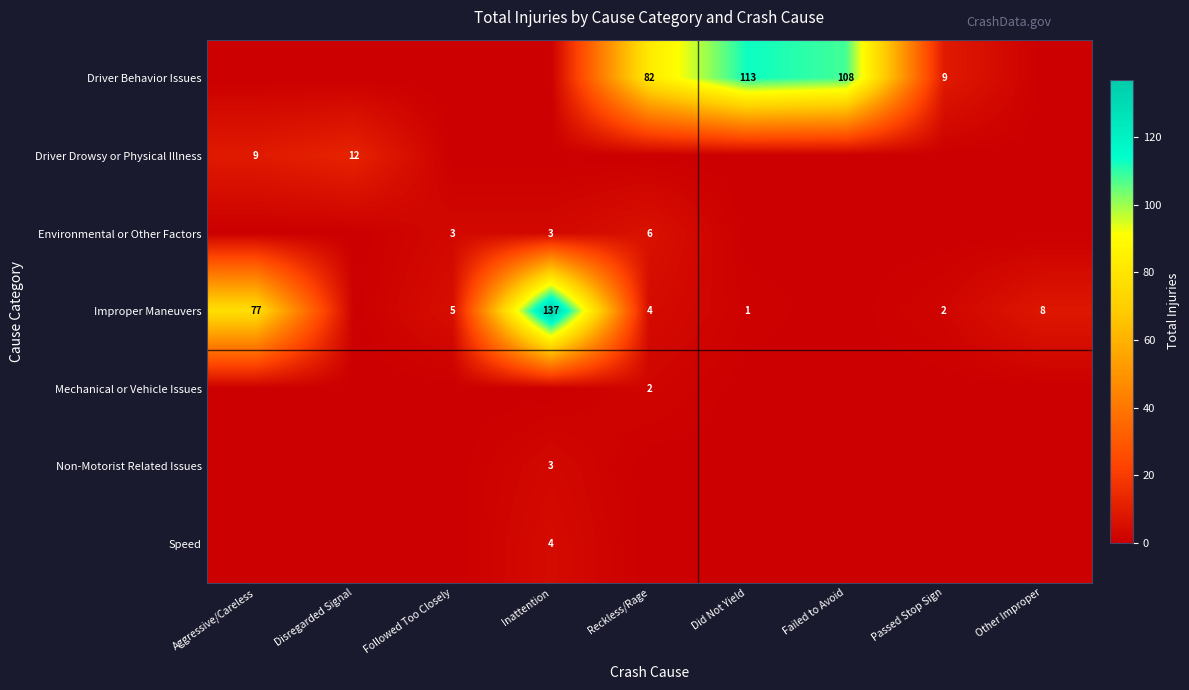

How many values in the Mechanical or Vehicle Issues series exceed 0?

1